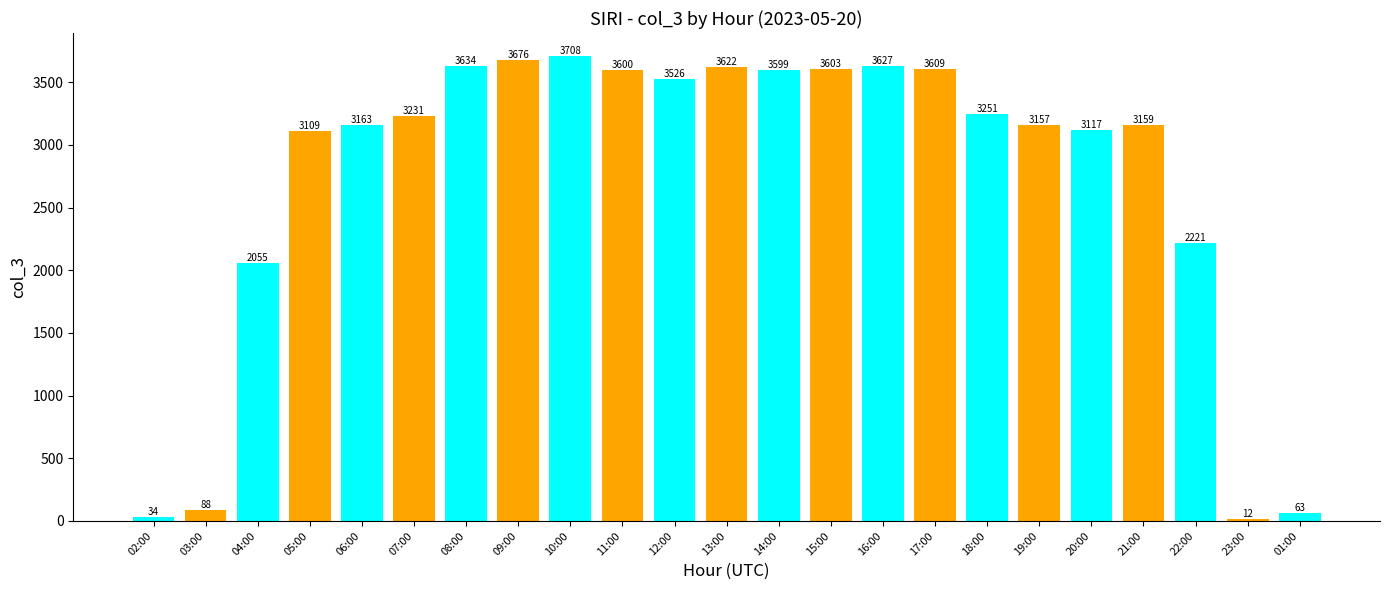

Count the number of data series in this chart.

1